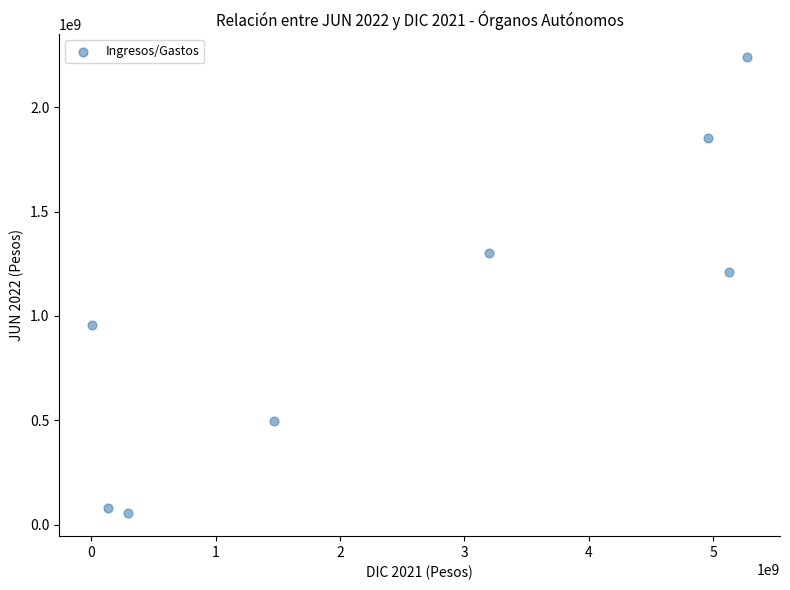

What Y value in the scatter plot is closest to 1148250363?

1209393572